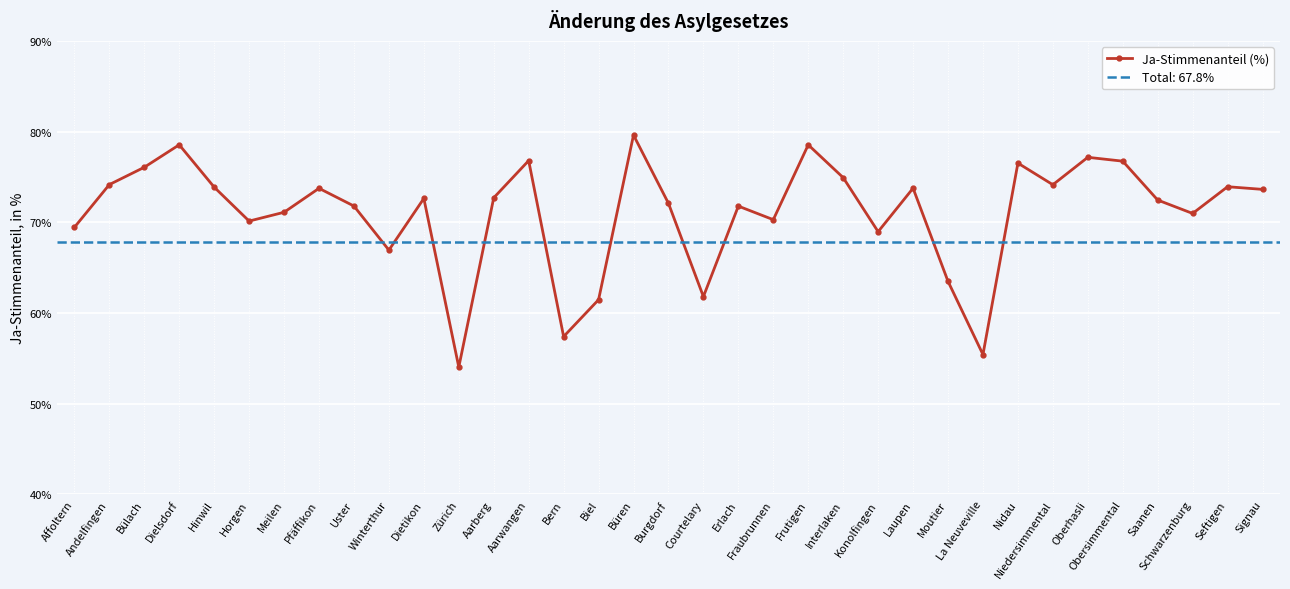

What is the change in value from Interlaken to Signau?

-1.3